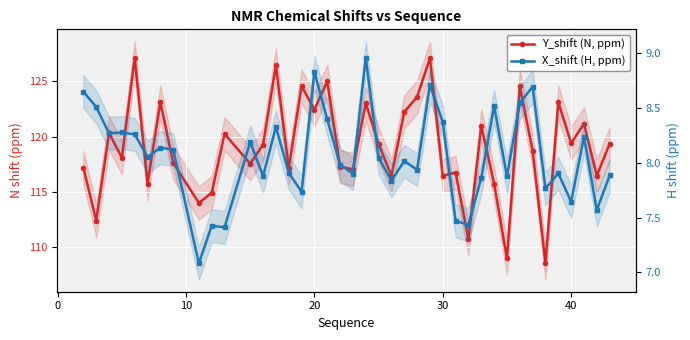

How many distinct data groups are displayed?

2